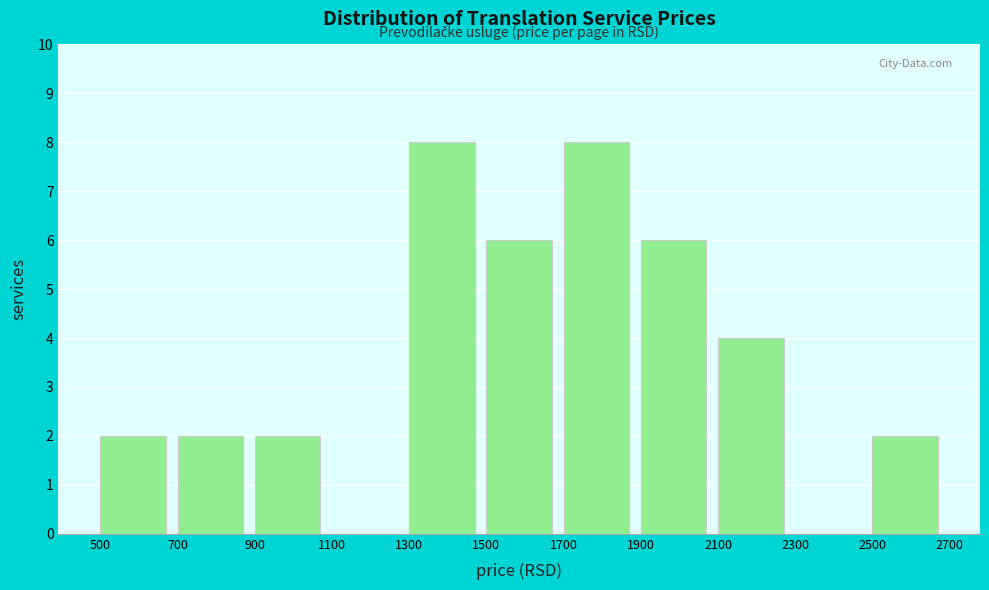

Reading left to right, list every bar in this chart as the range it spans on the x-axis followed by its height. The values are not printed on the chart, so give them approximately, as read against the axis.

500 to 700: 2
700 to 900: 2
900 to 1100: 2
1100 to 1300: 0
1300 to 1500: 8
1500 to 1700: 6
1700 to 1900: 8
1900 to 2100: 6
2100 to 2300: 4
2300 to 2500: 0
2500 to 2700: 2